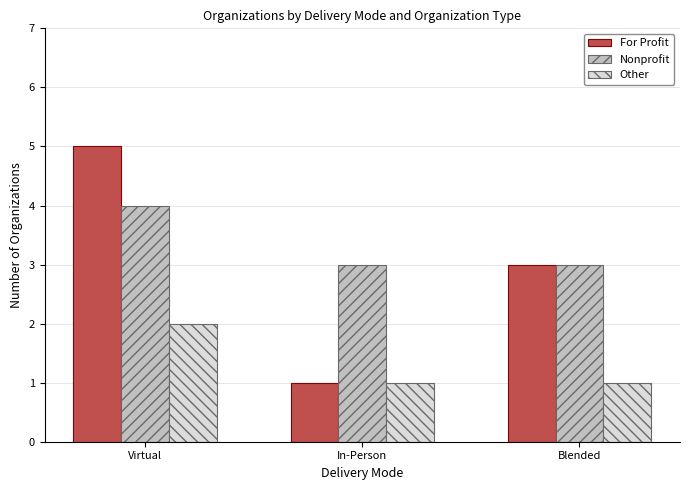

Which category has the highest value in the Other series?

Virtual